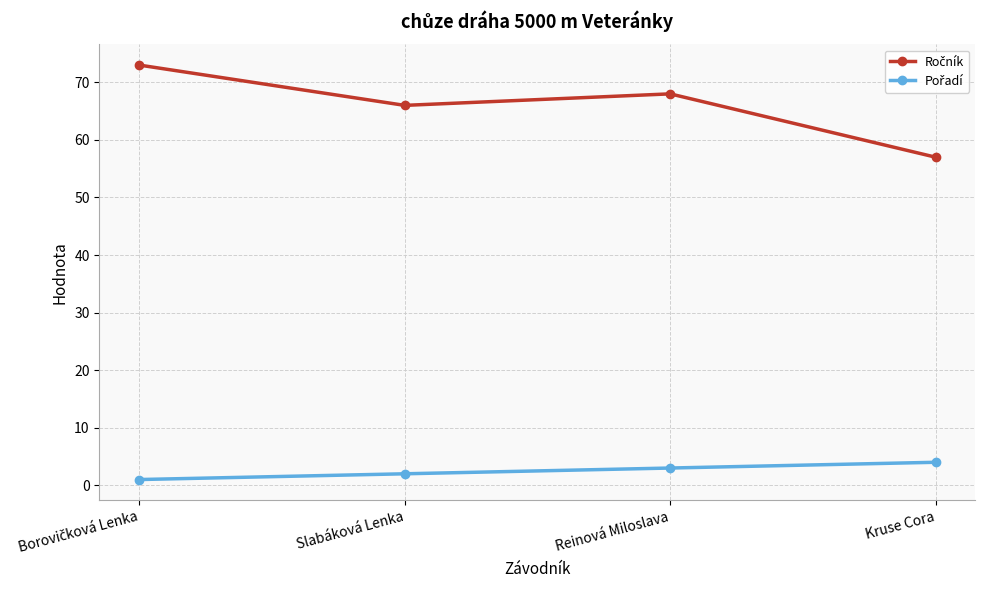

What is the label of the 1st point from the right?

Kruse Cora